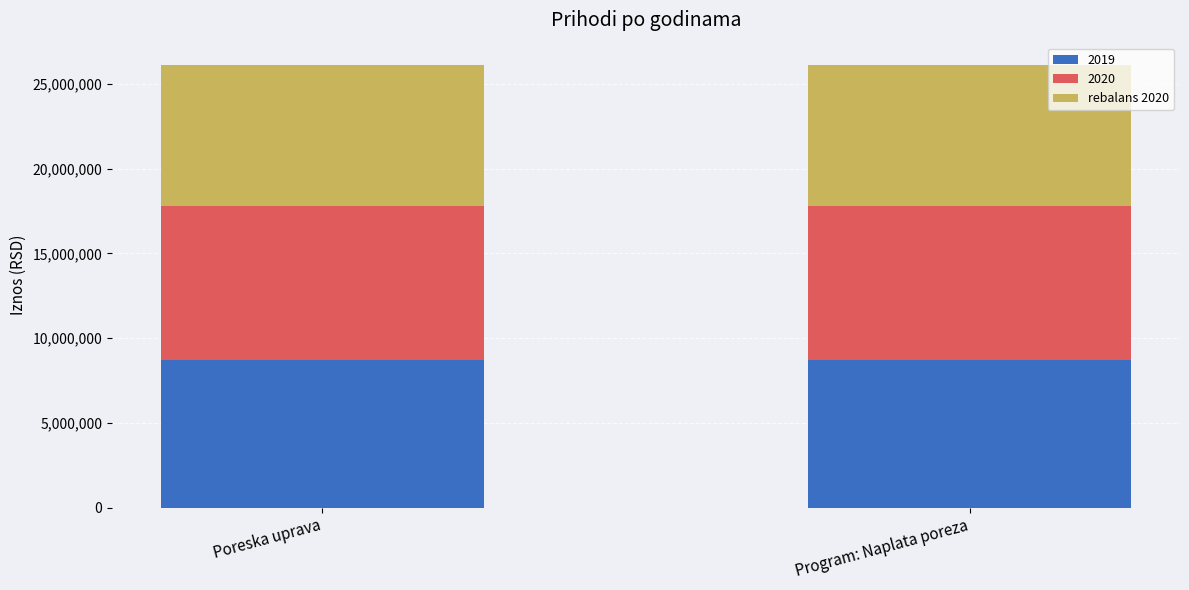

Reading left to right, transcribe the values for 2019.

8710220.9	8710220.9